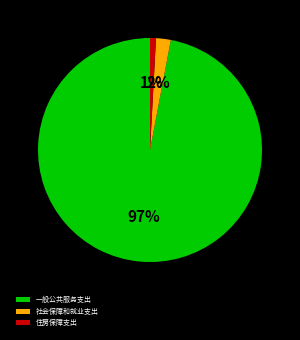

Which has a higher value, 社会保障和就业支出 or 一般公共服务支出?

一般公共服务支出